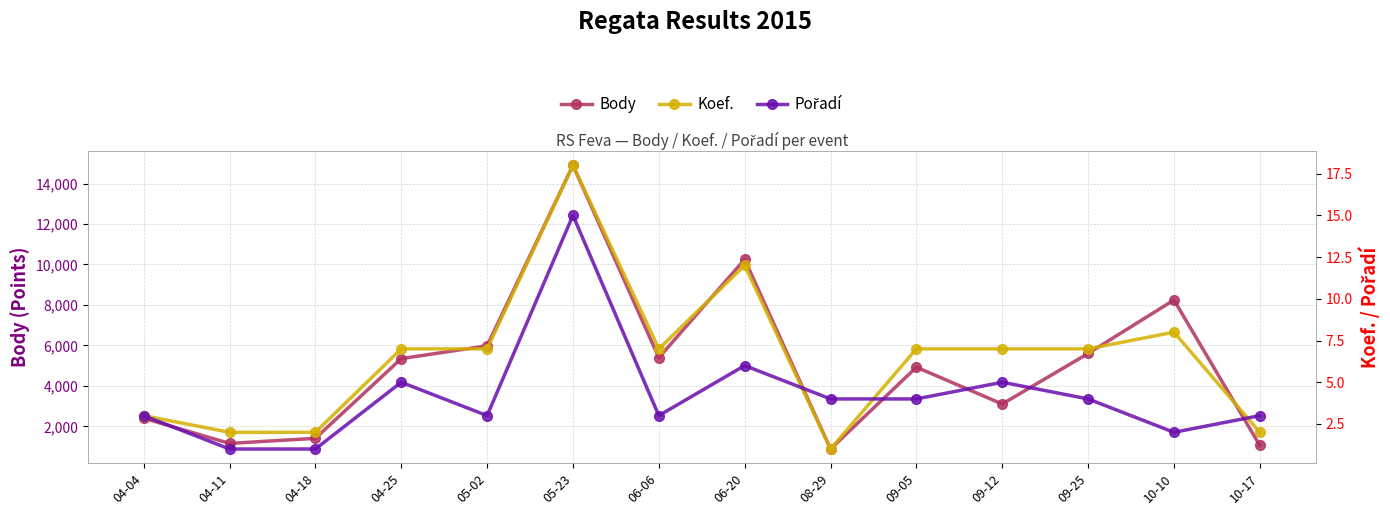

What are all the series names shown in the legend?

Body, Koef., Pořadí